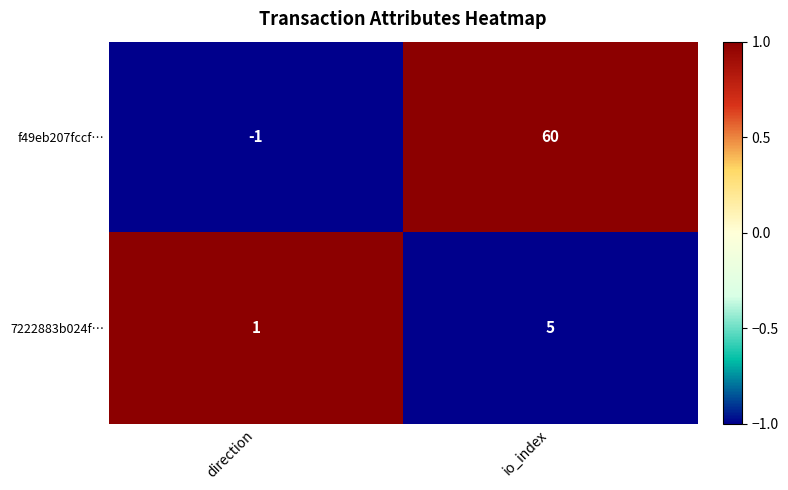

What is the smallest value displayed?

-1